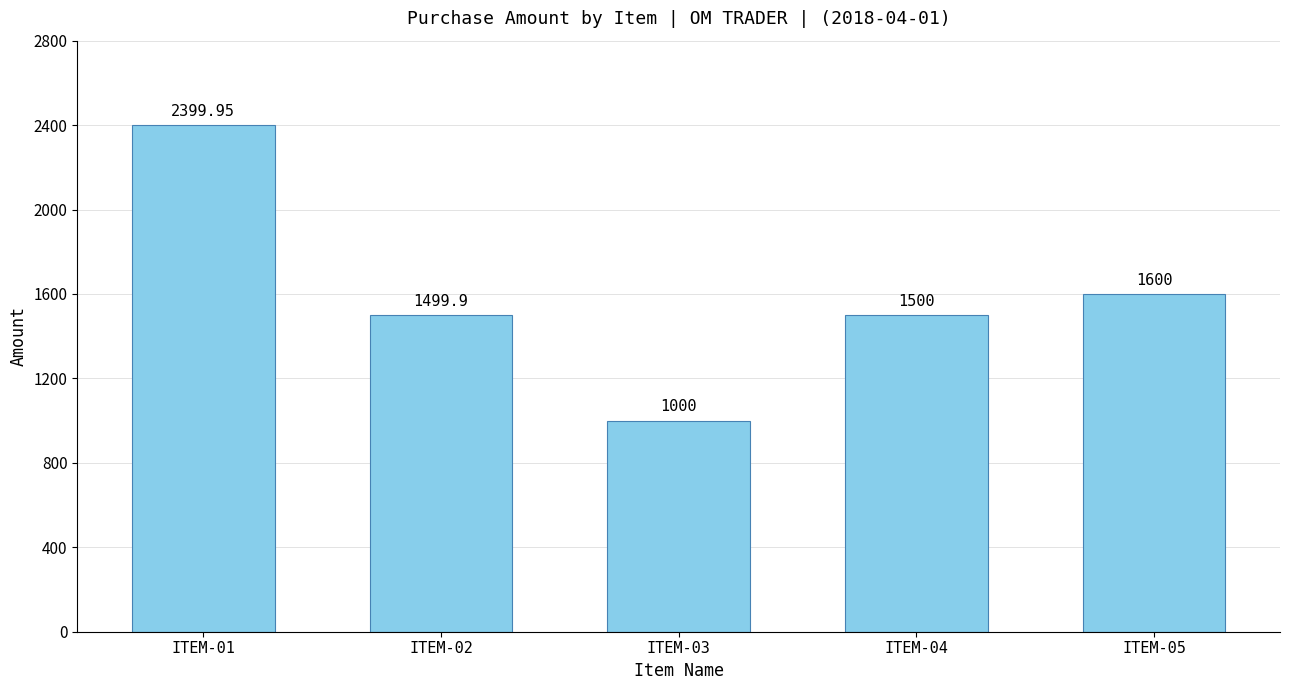

How many bars are there in total?

5